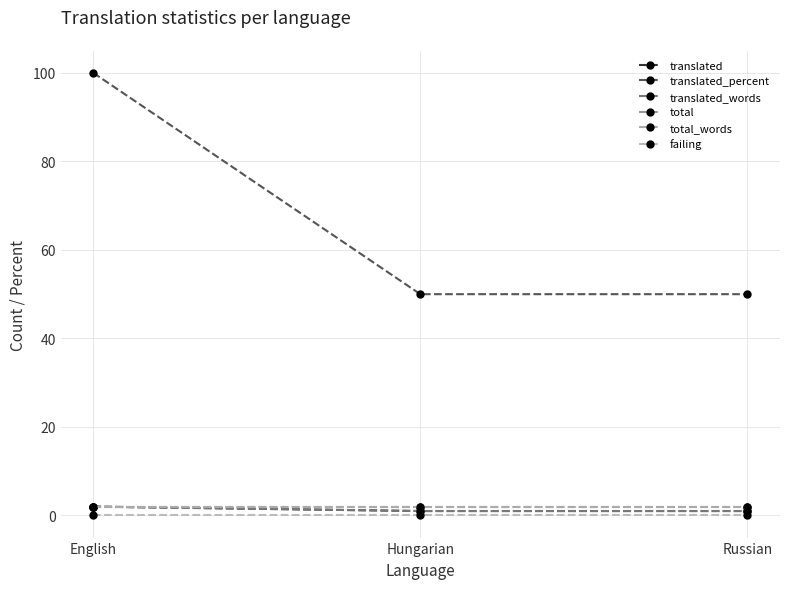

What is the total value across all series at Russian?

56